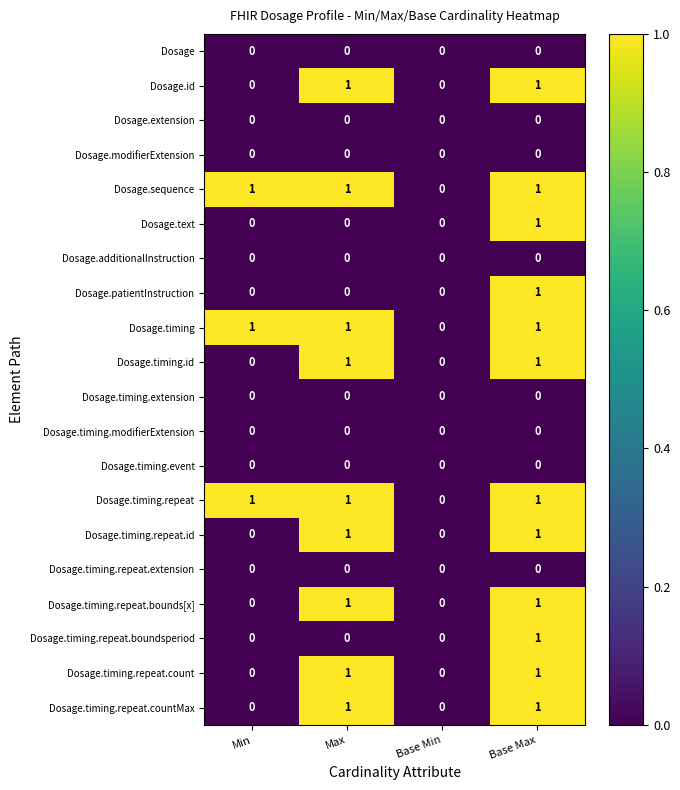

What is the total value across all series at Min?

3